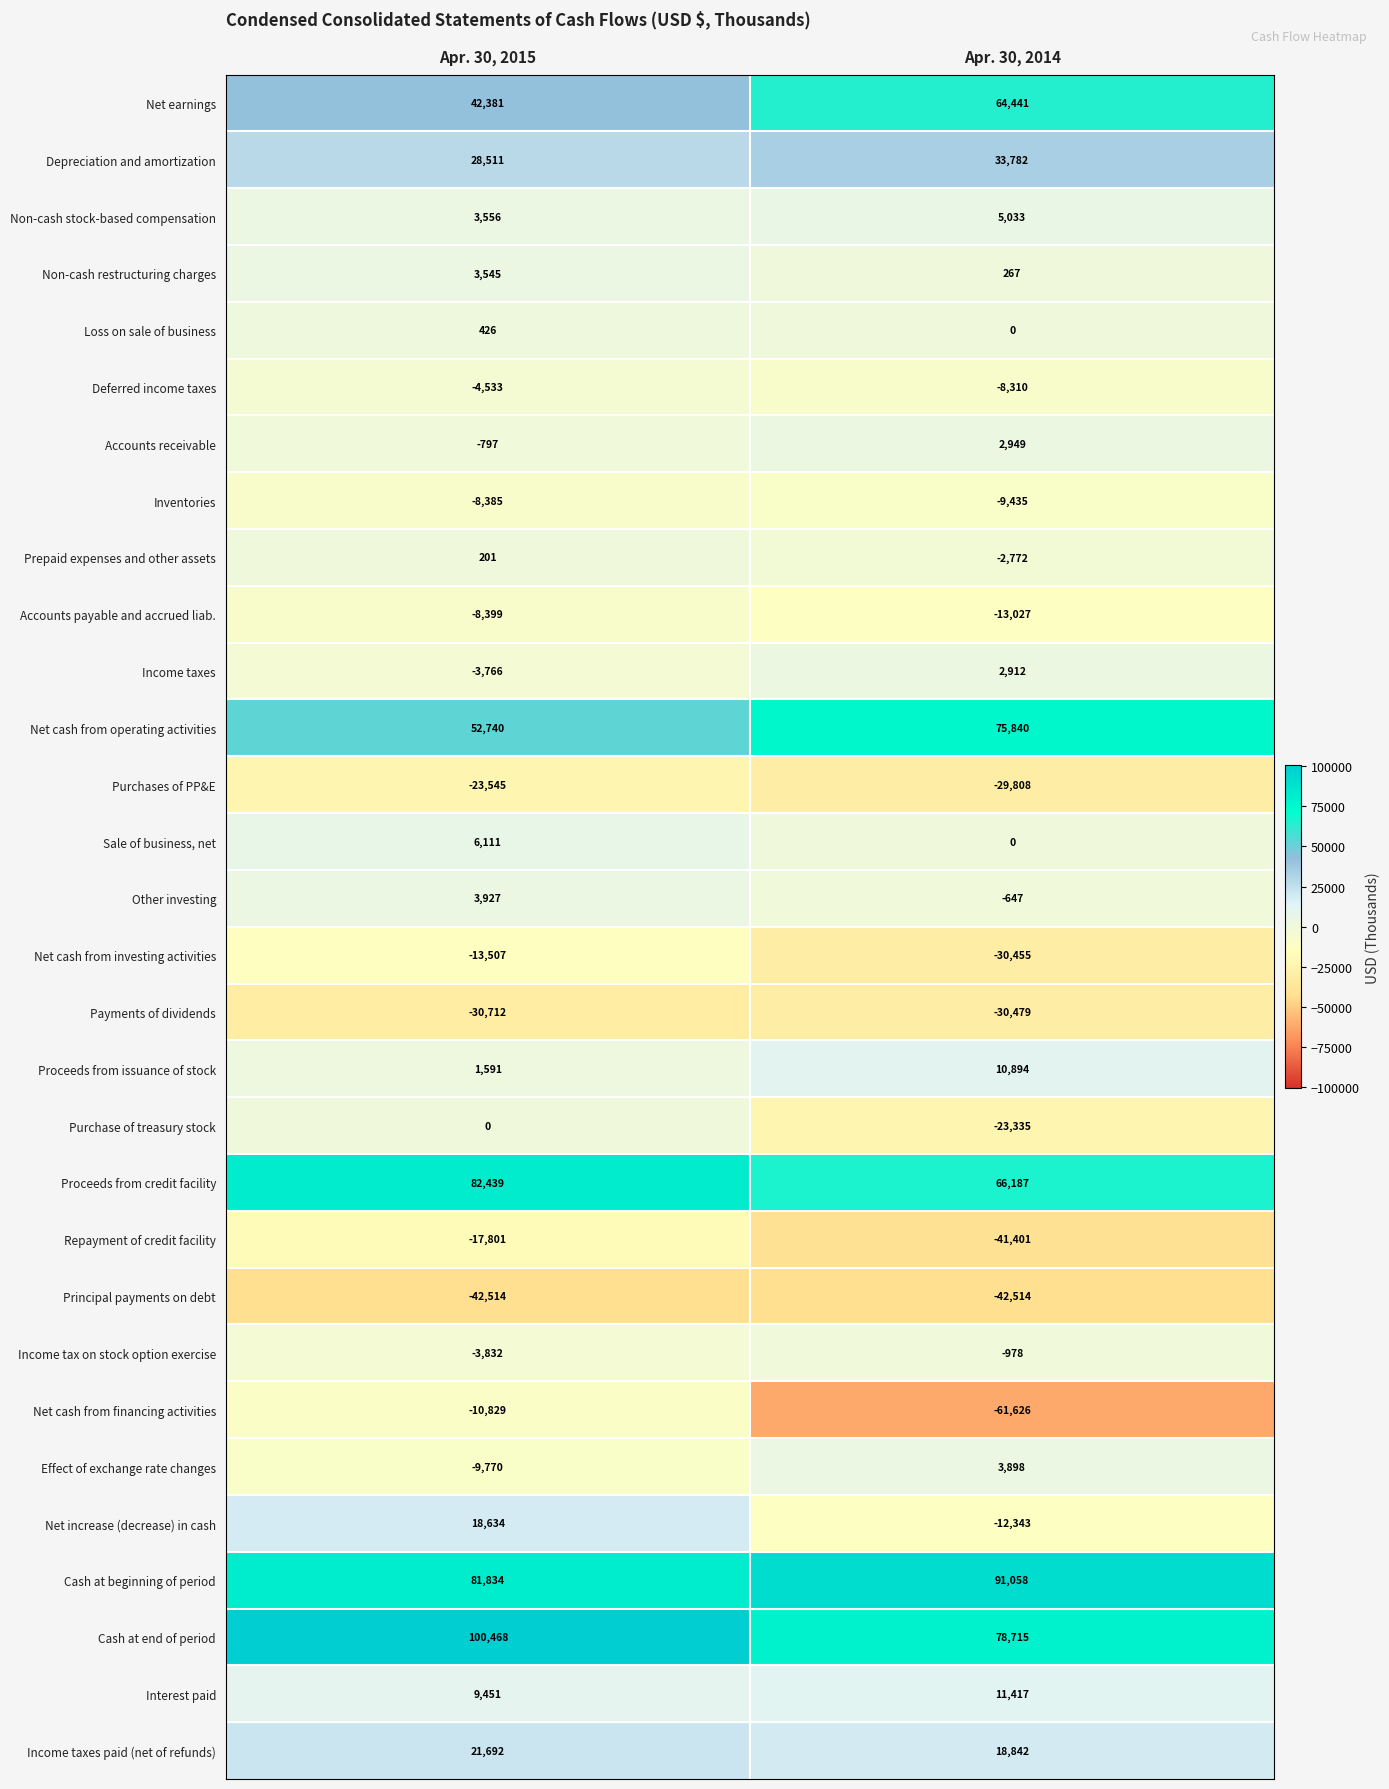

What is the average value of the Effect of exchange rate changes series?

-2936